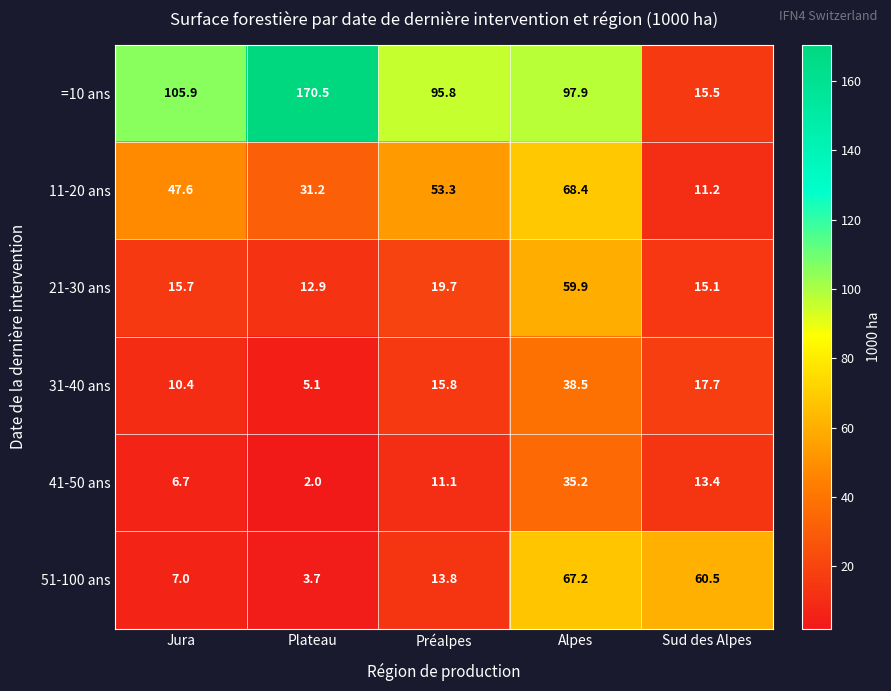

Which series changed the most between Jura and Sud des Alpes?

=10 ans